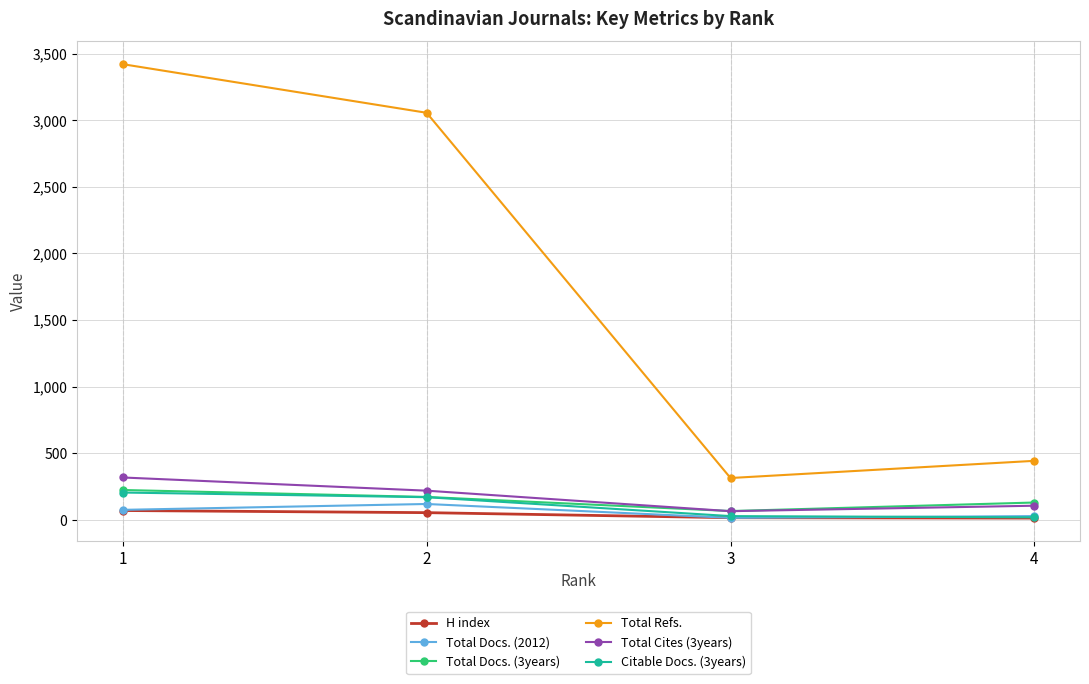

True or false: Total Docs. (2012) and Total Refs. cross at least once.

False